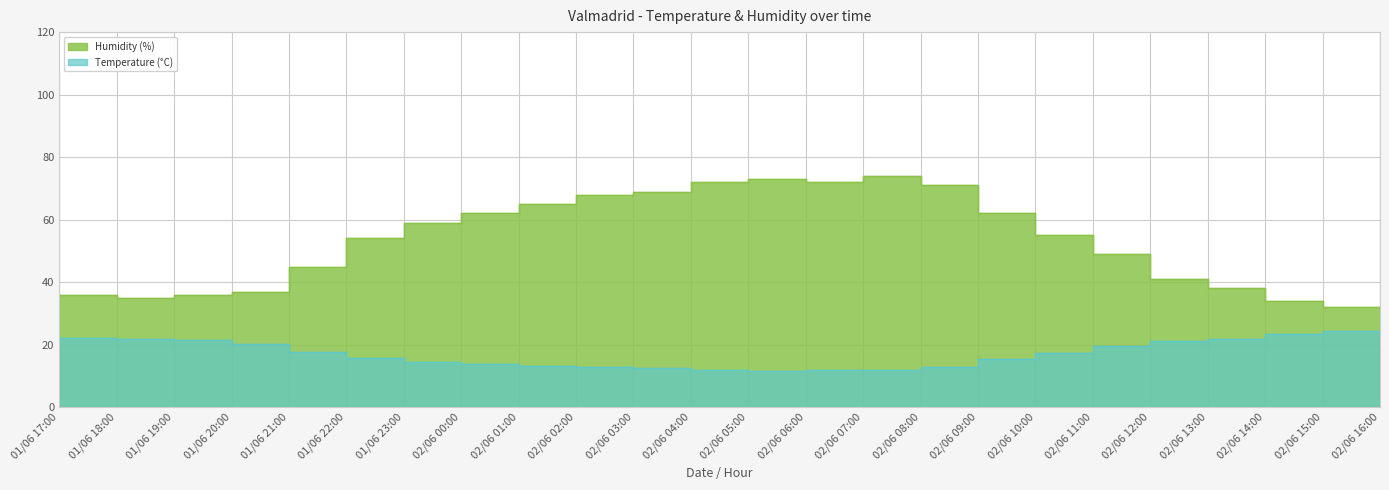

At which label does Temperature (°C) reach its minimum?

02/06 05:00